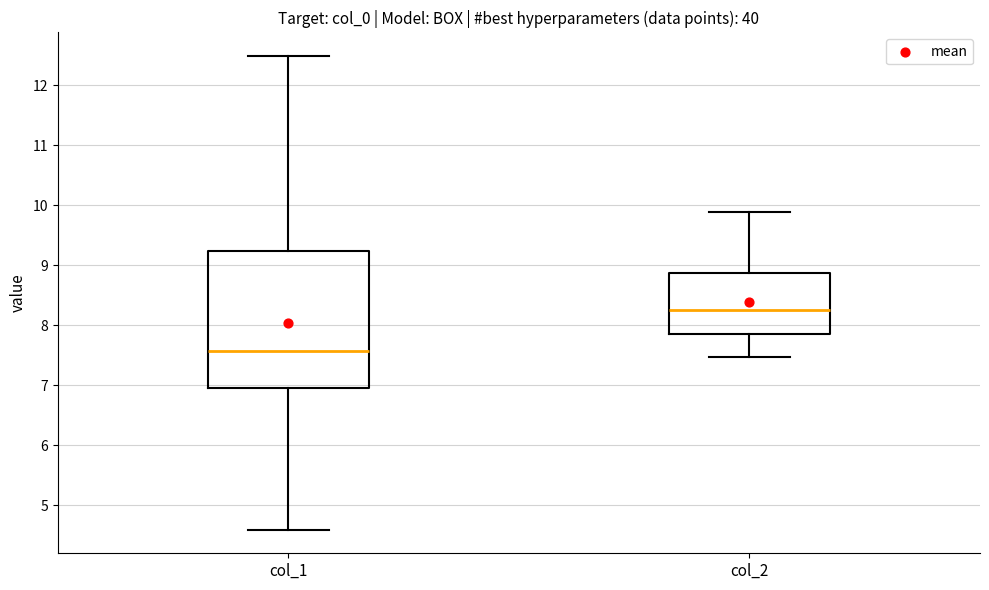

Which box has the lowest median line?

col_1